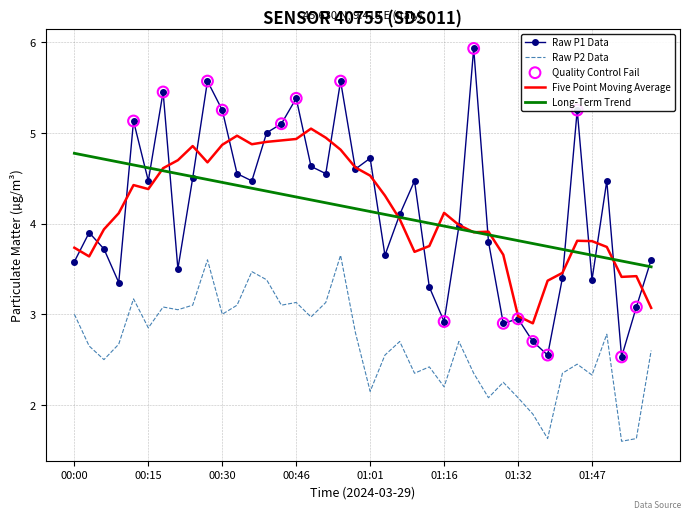

Rank the series by their maximum value, from highest to lowest.

Raw P1 Data, Five Point Moving Average, Long-Term Trend, Raw P2 Data